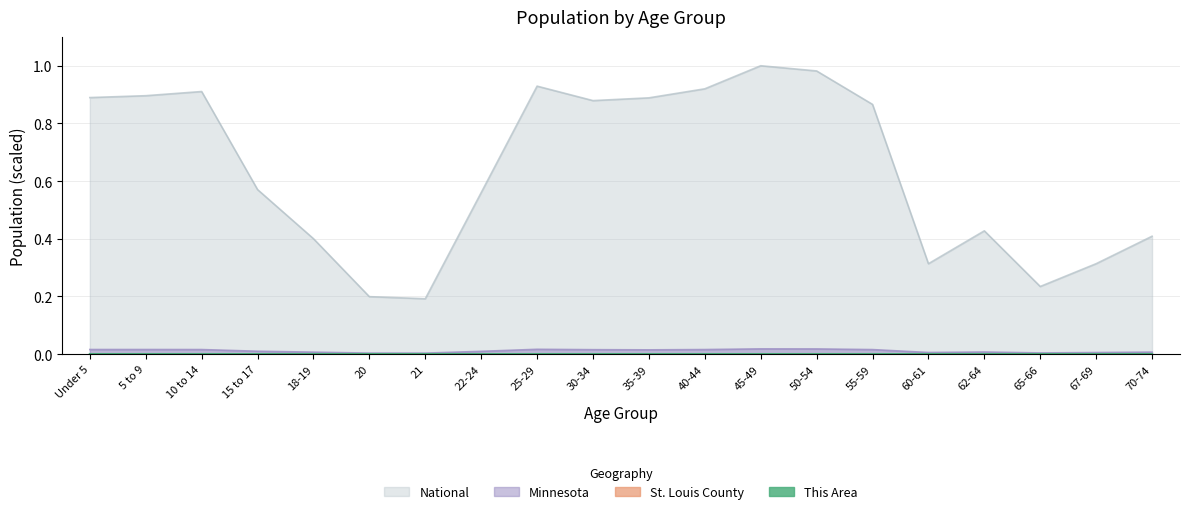

What is the label of the 1st point from the left?

Under 5